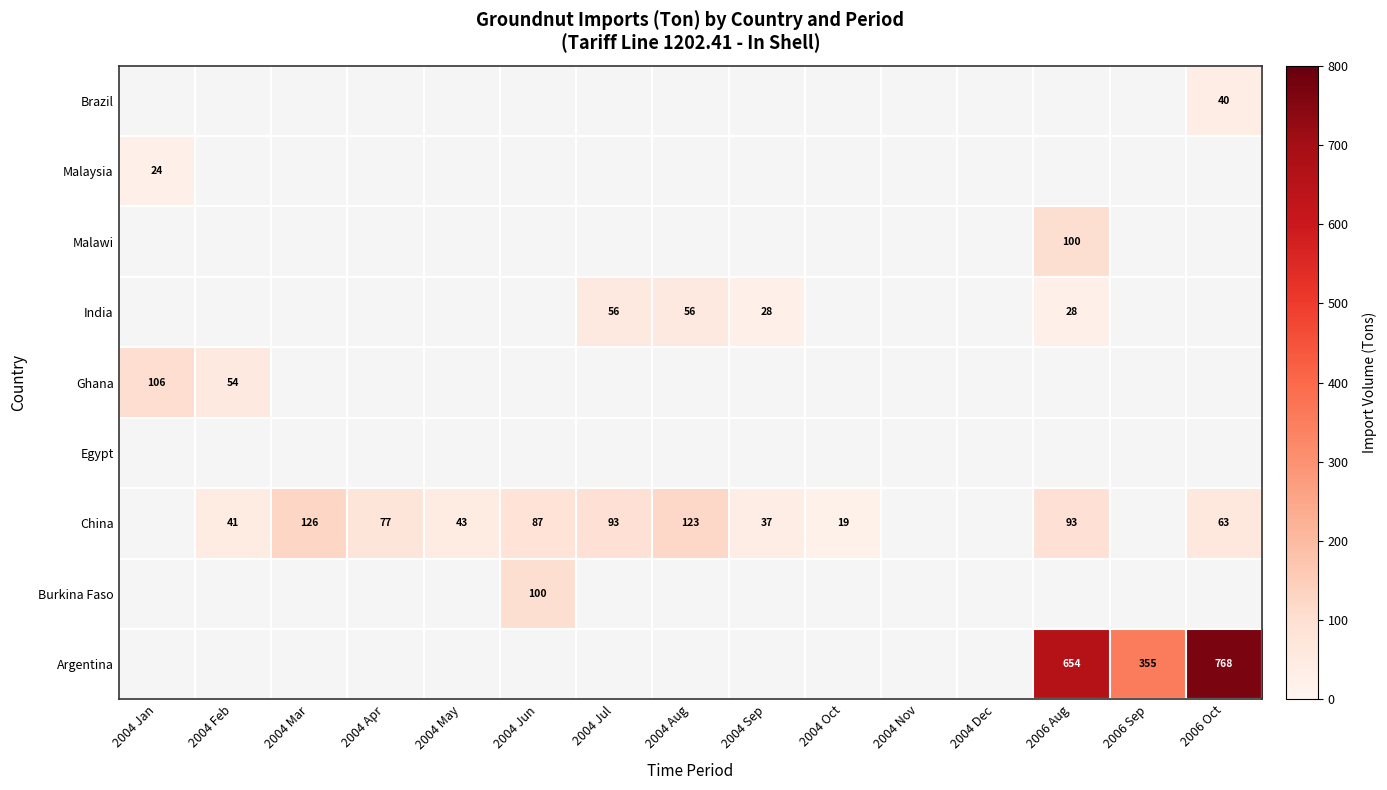

Between 2004 Sep and 2004 Jun, which is larger?

2004 Jun